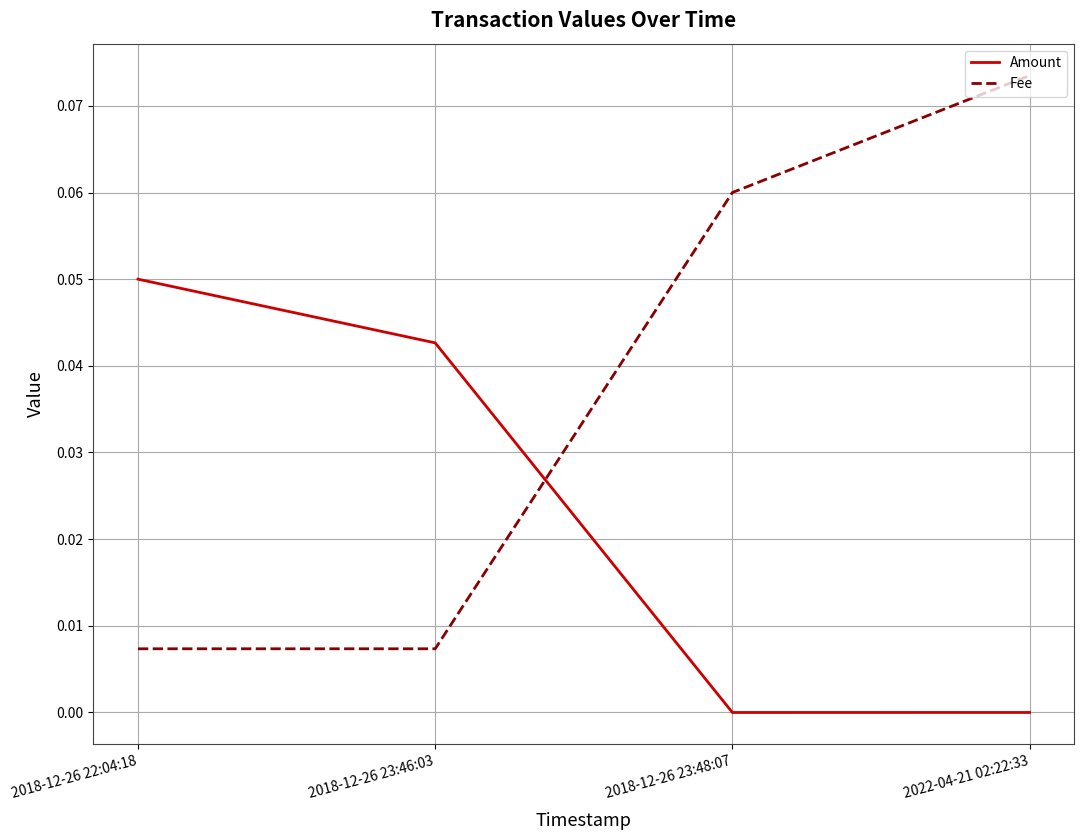

List the series in order of their overall mean, lowest first.

Amount, Fee